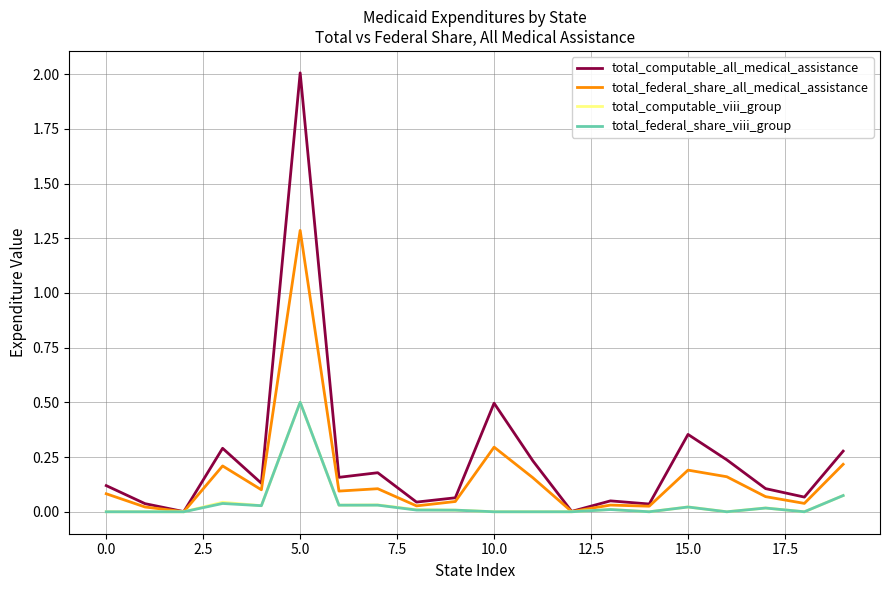

How many categories are shown in the chart?

20